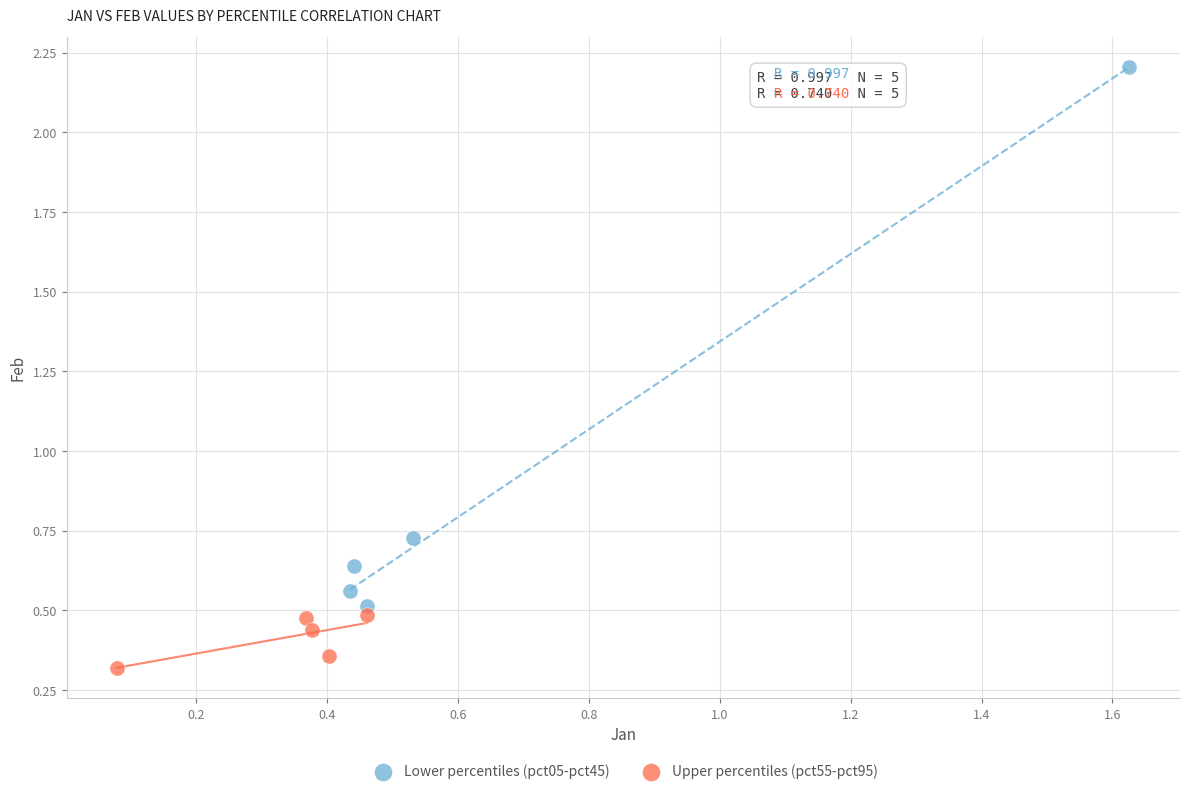

What are all the series names shown in the legend?

Lower percentiles (pct05-pct45), Upper percentiles (pct55-pct95)